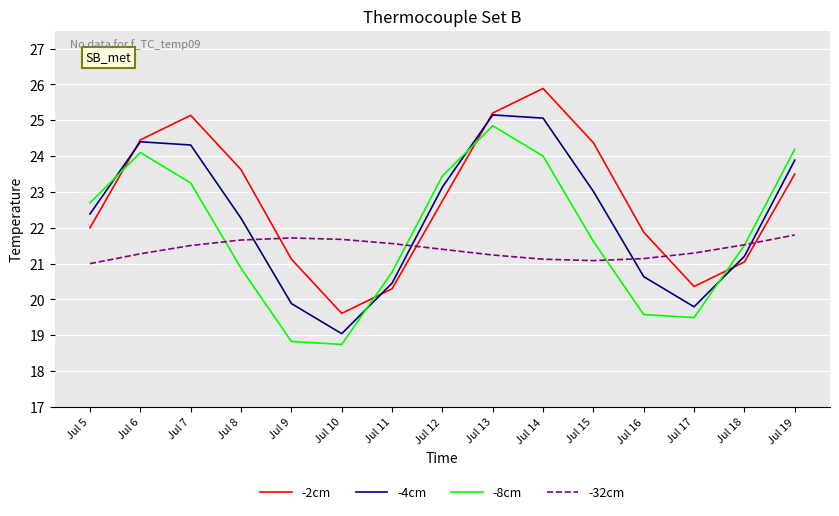

At Jul 7, list the series in order from smallest to largest.

-32cm, -8cm, -4cm, -2cm